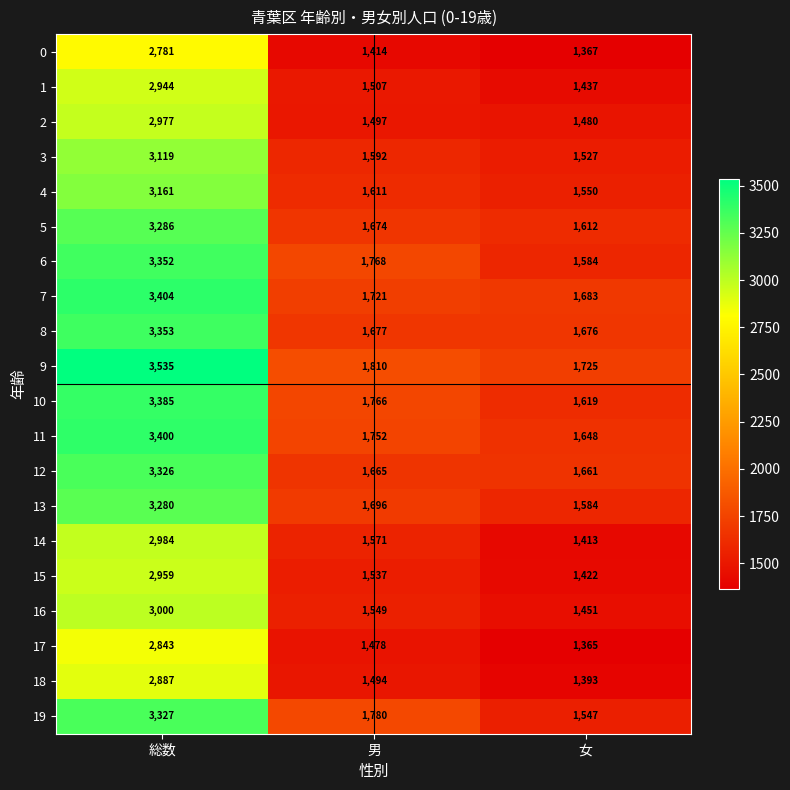

Where is 9 nearest to the value 2630?

男